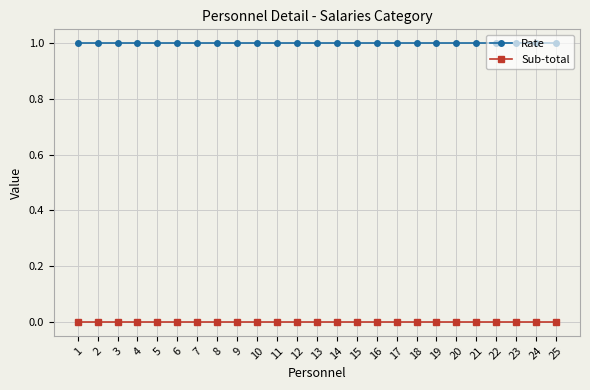

What is the value of the Rate point at the 10th from the left?

1